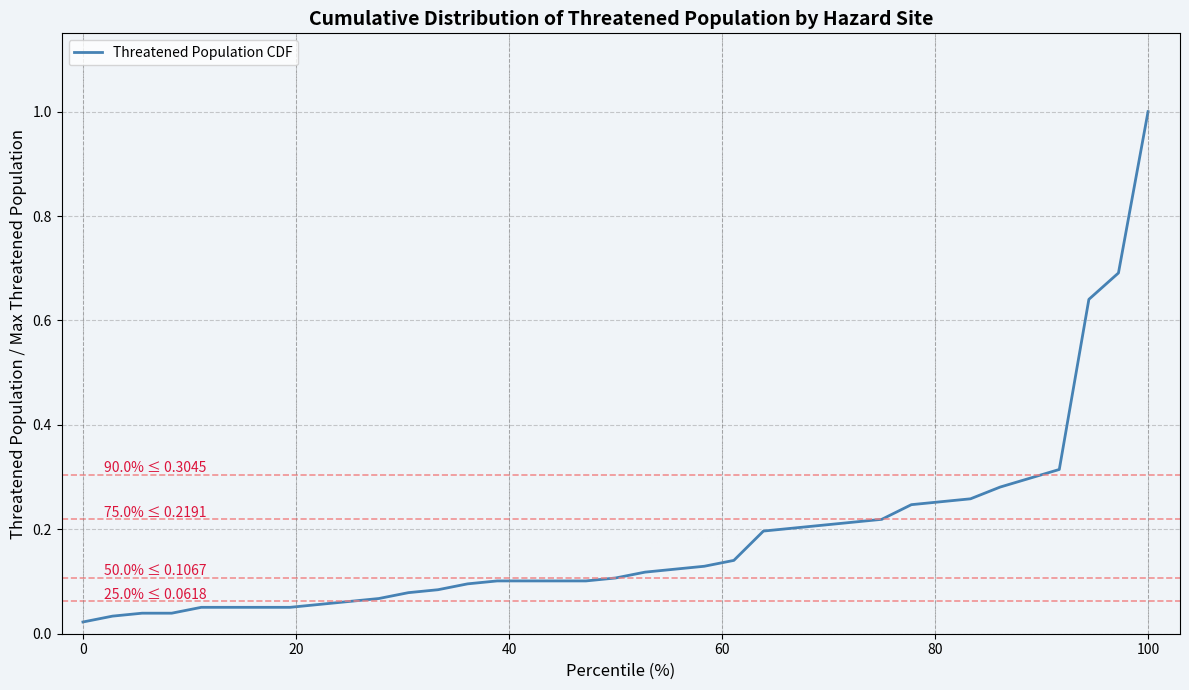

What is the difference between the maximum and minimum values?

1.0